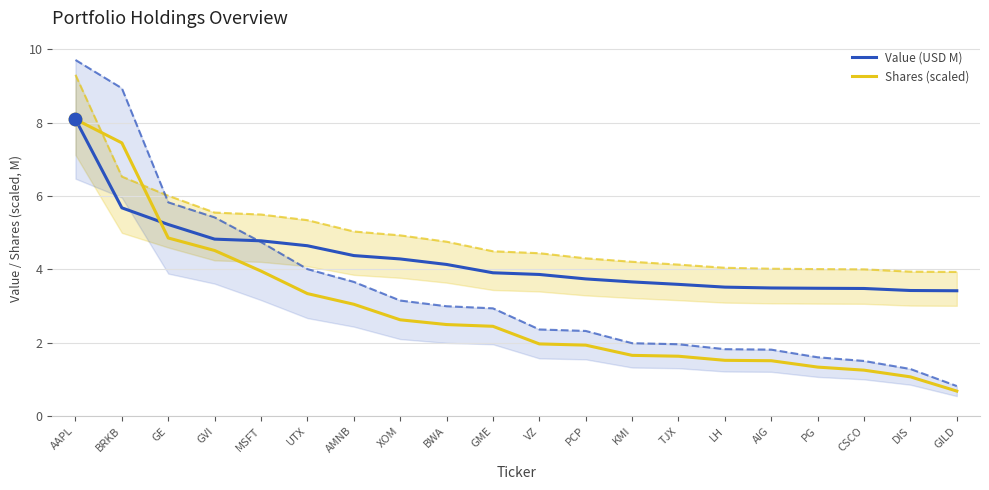

Is the value of Shares (scaled) at TJX greater than the value of Value (USD M) at GME?

No